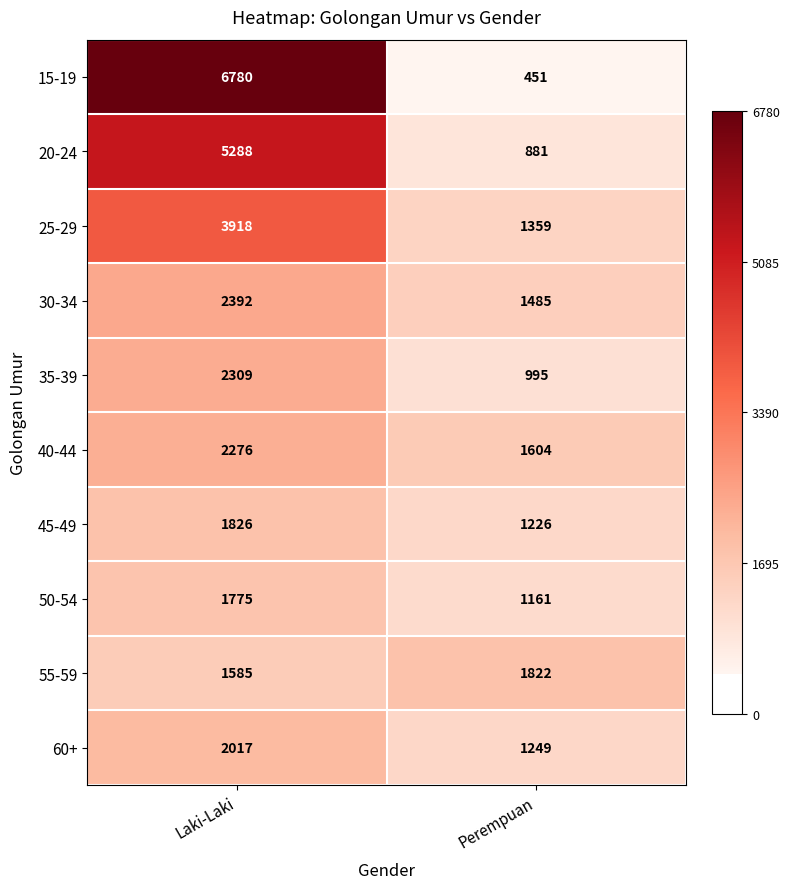

At which label is 15-19 closest to 3615?

Perempuan